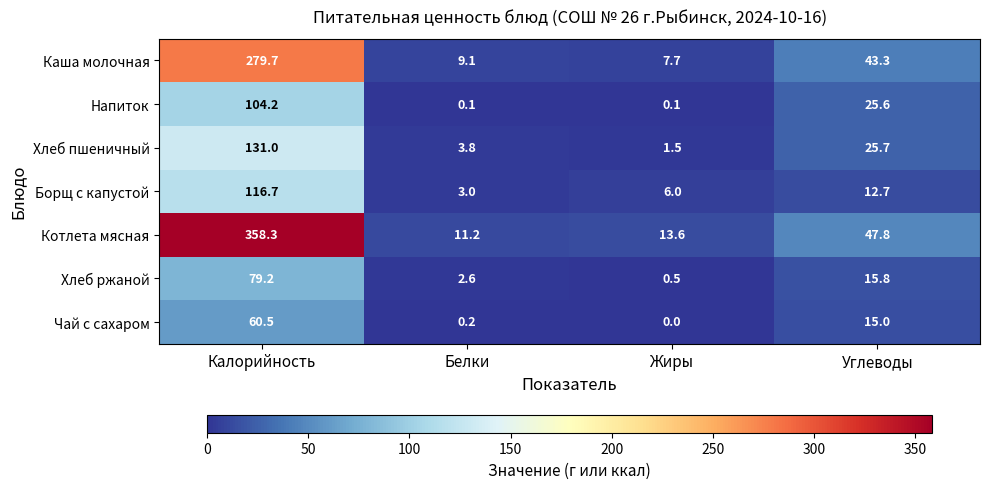

What is the spread (max minus min) of values at Калорийность?

297.8